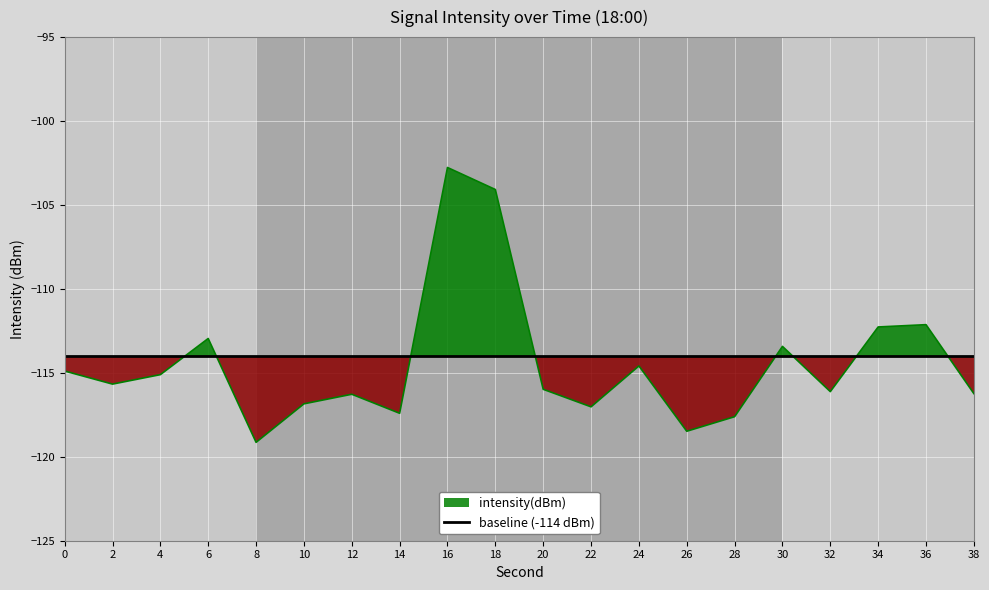

Is it true that the value at 38 is -116.2?

True